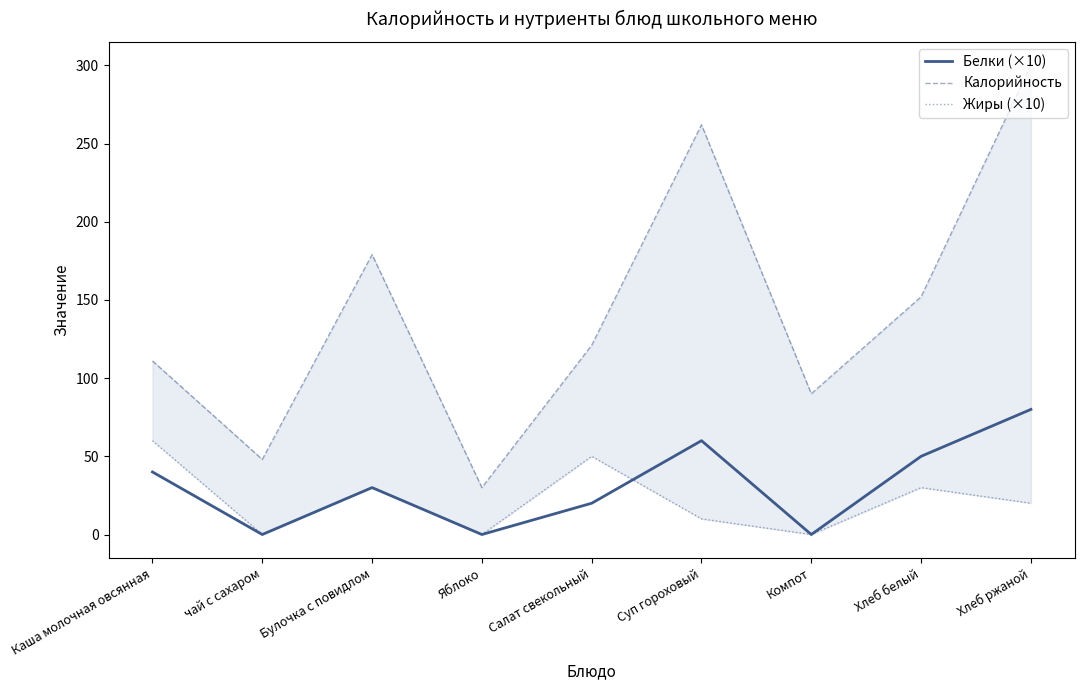

What position from the right is Яблоко?

6